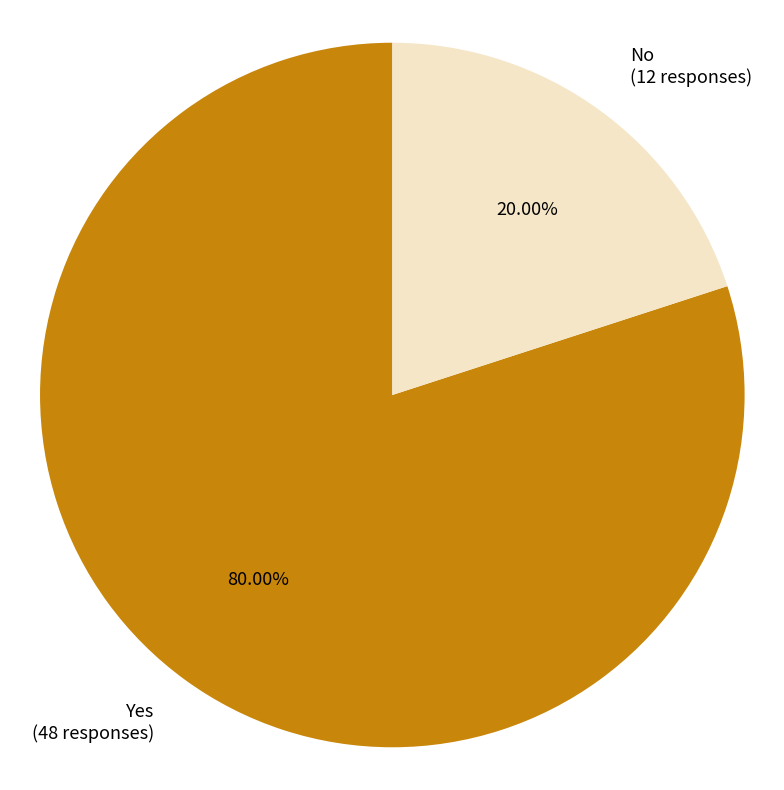

Count the number of slices in the pie.

2